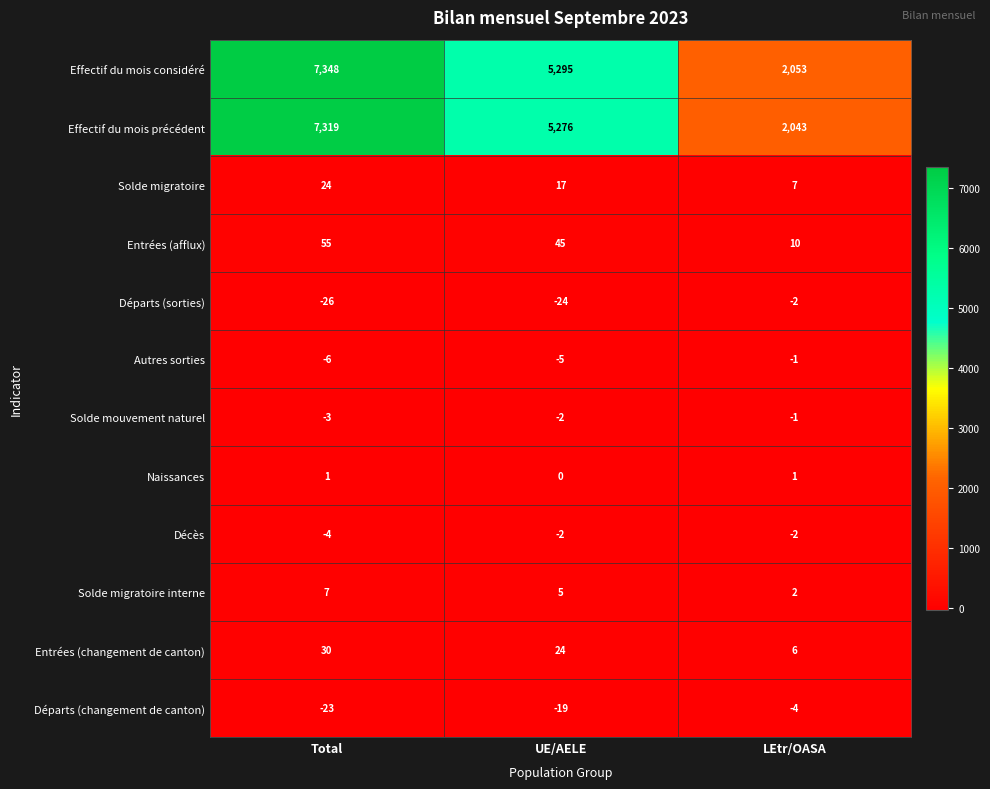

The value of Effectif du mois précédent at LEtr/OASA is 2043. True or false?

True